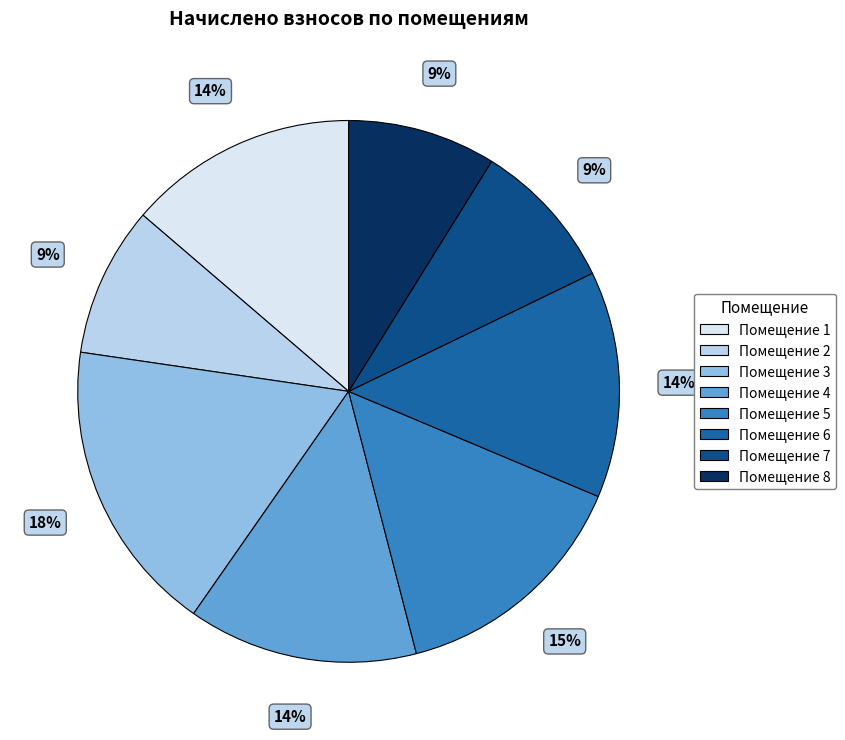

To the nearest percent, what is the difference between the largest and smallest slice percentages?

9%